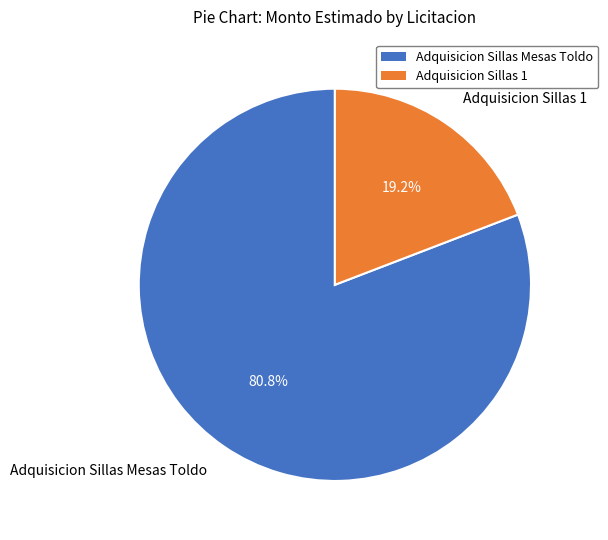

What is the majority slice?

Adquisicion Sillas Mesas Toldo